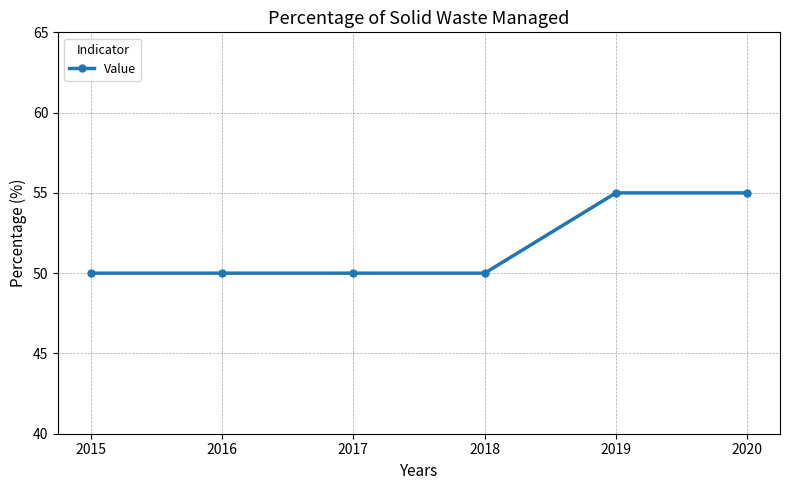

What is the change in value from 2017 to 2020?

+5